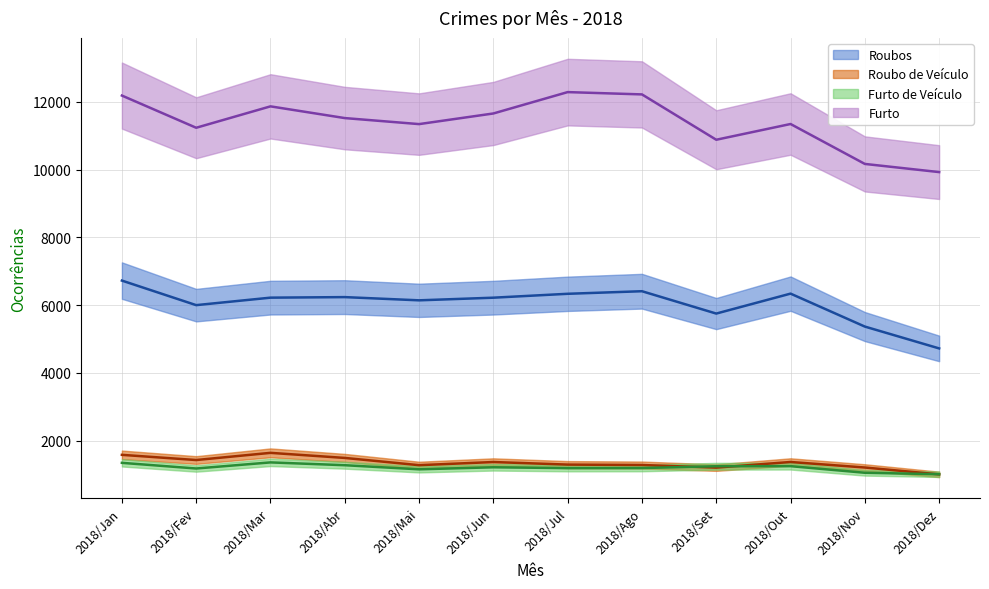

Is the value of Roubos at 2018/Jun greater than the value of Furto at 2018/Abr?

No